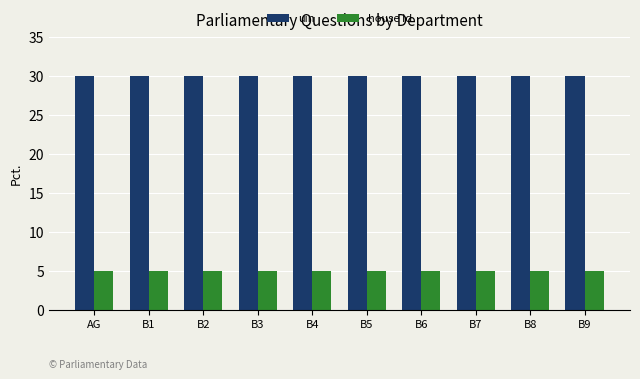

How many distinct data groups are displayed?

2